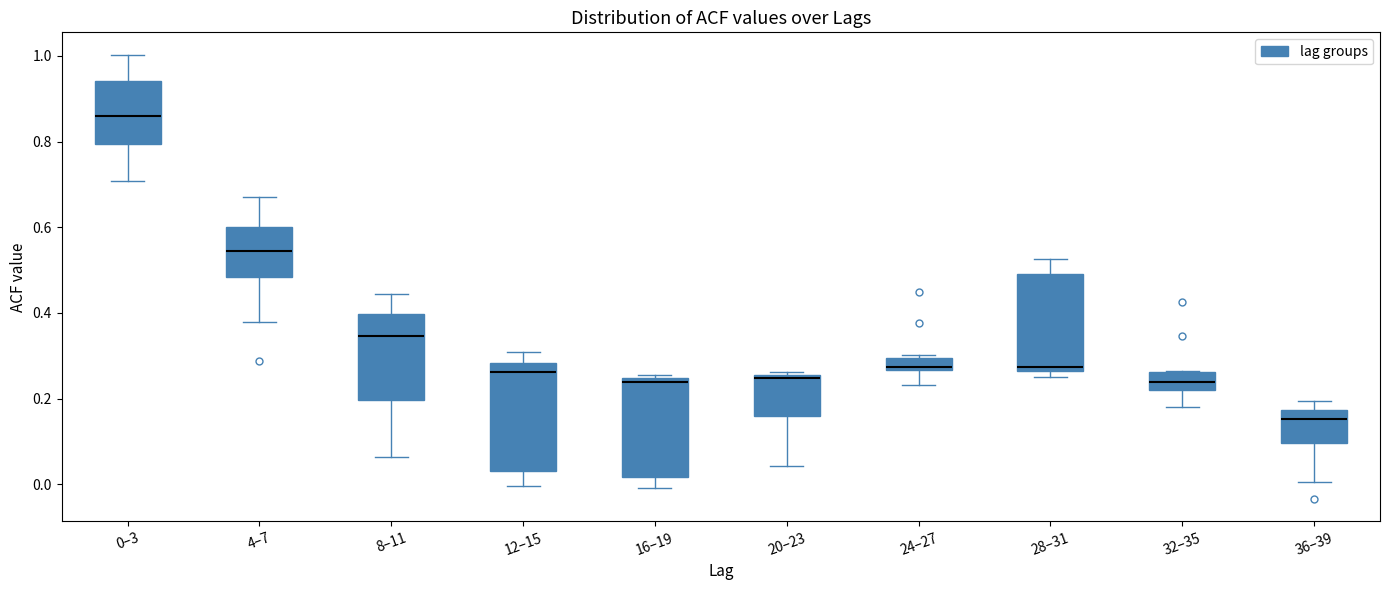

Where is the upper edge of the box for 28–31 on the y-axis? The values are not printed on the chart, so give them approximately, as read against the axis.

0.48